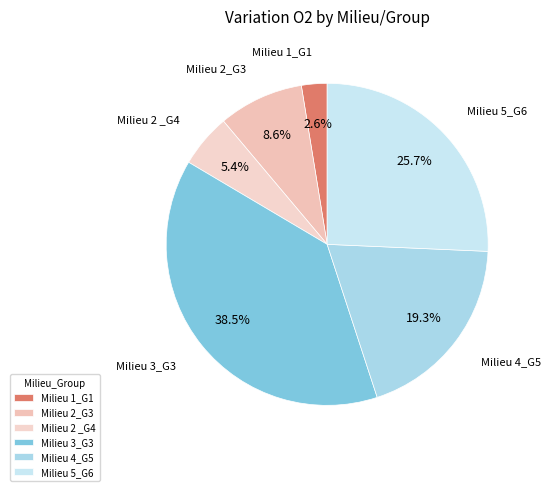

Rank the categories by value from highest to lowest.

Milieu 3_G3, Milieu 5_G6, Milieu 4_G5, Milieu 2_G3, Milieu 2 _G4, Milieu 1_G1